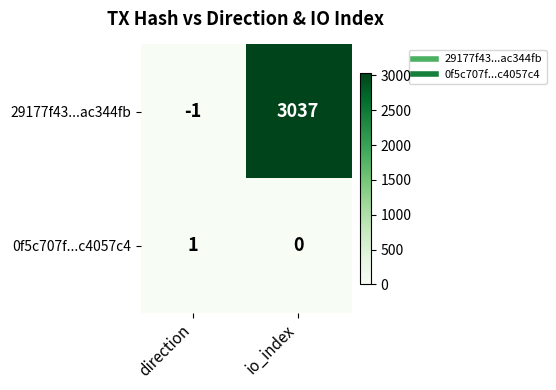

Count the number of categories in the chart.

2